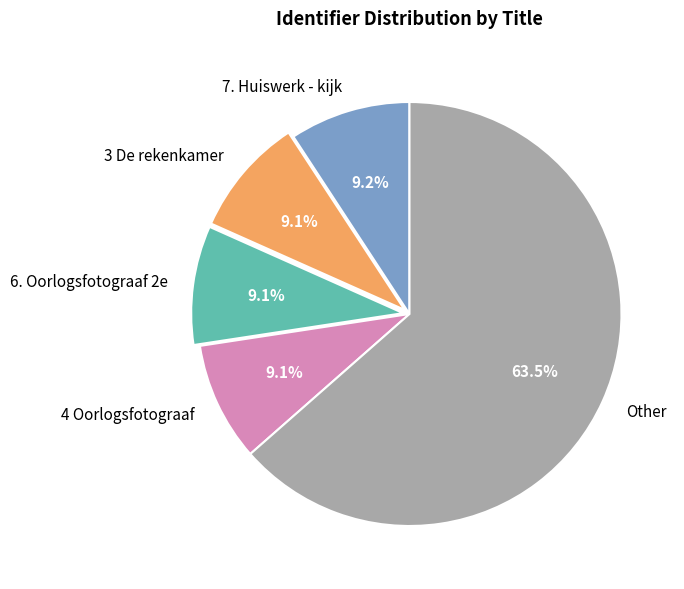

How much of the chart is everything except 7. Huiswerk - kijk?

90.8%